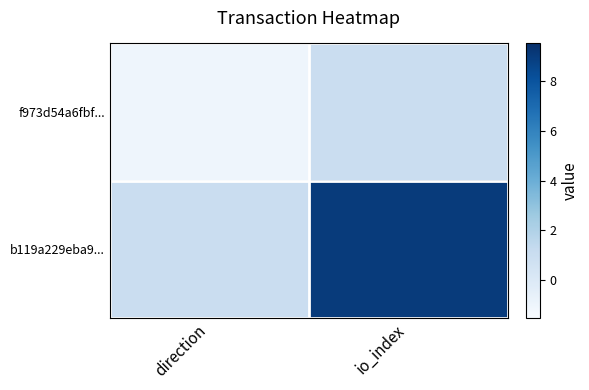

The value of b119a229eba9... at direction is 1. True or false?

False